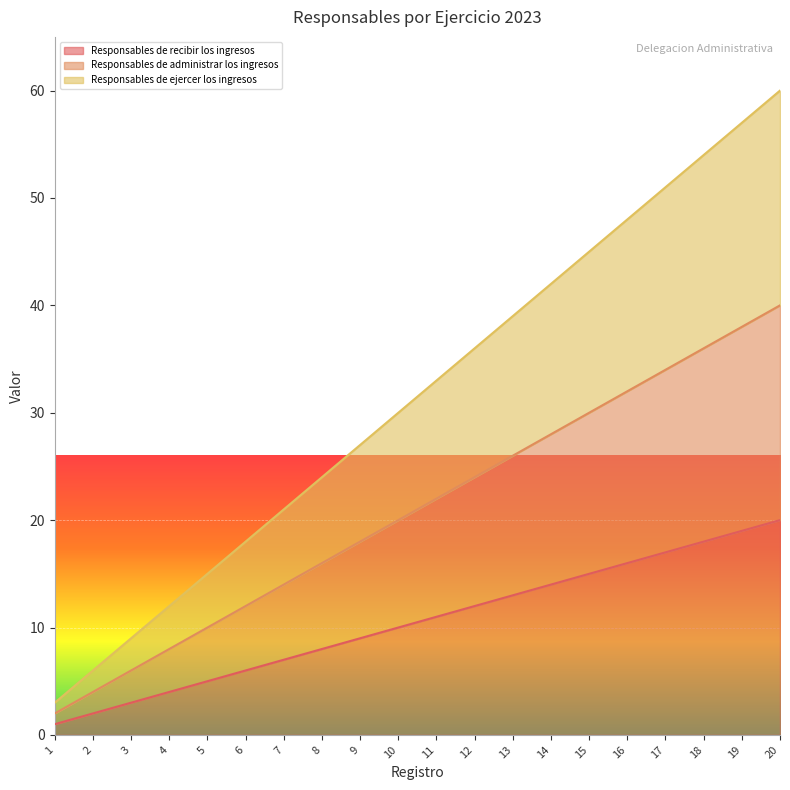

What are all the series names shown in the legend?

Responsables de recibir los ingresos, Responsables de administrar los ingresos, Responsables de ejercer los ingresos